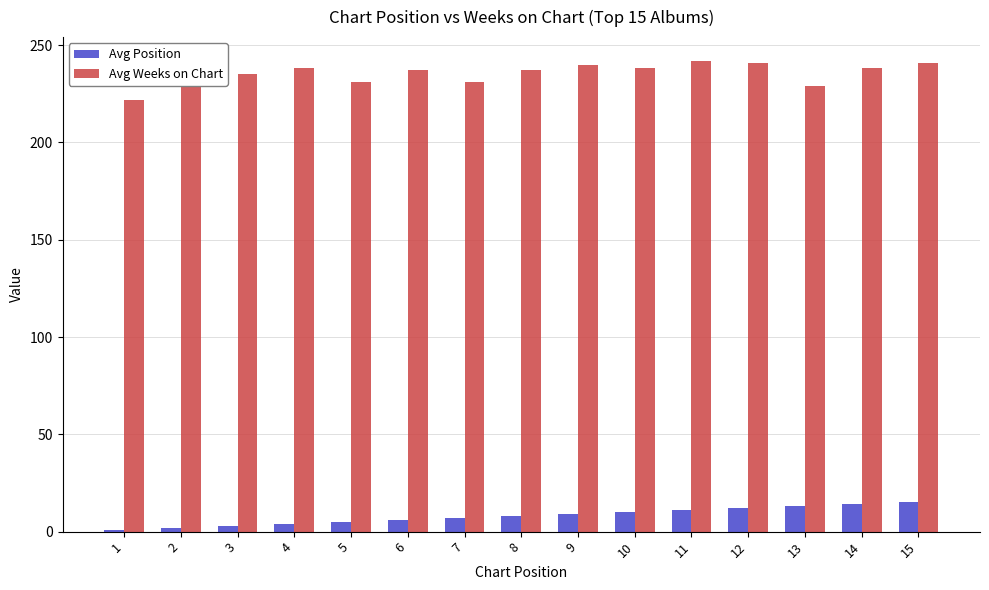

Rank the series by their maximum value, from highest to lowest.

Avg Weeks on Chart, Avg Position